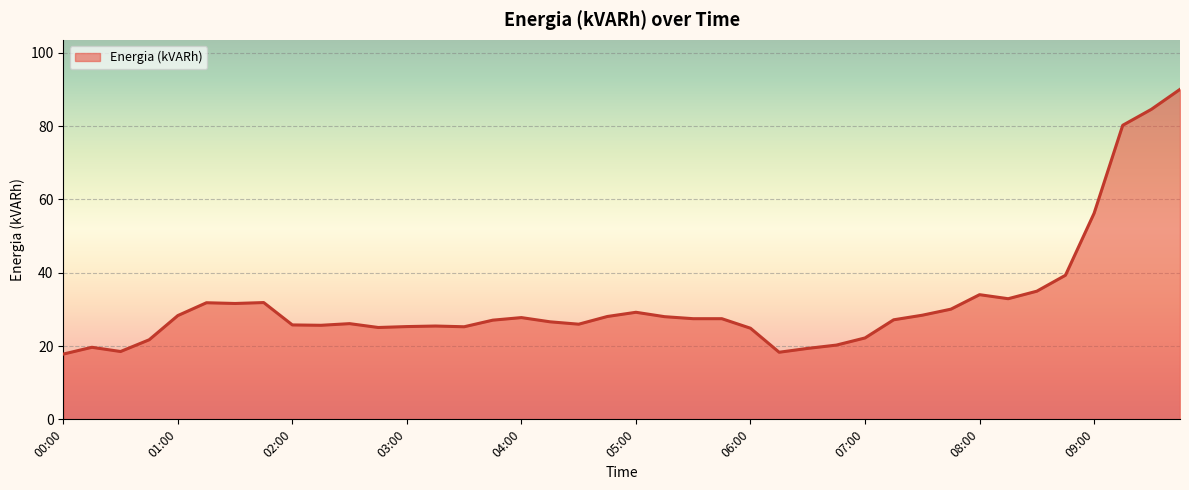

What is the difference between the maximum and minimum values?

72.2